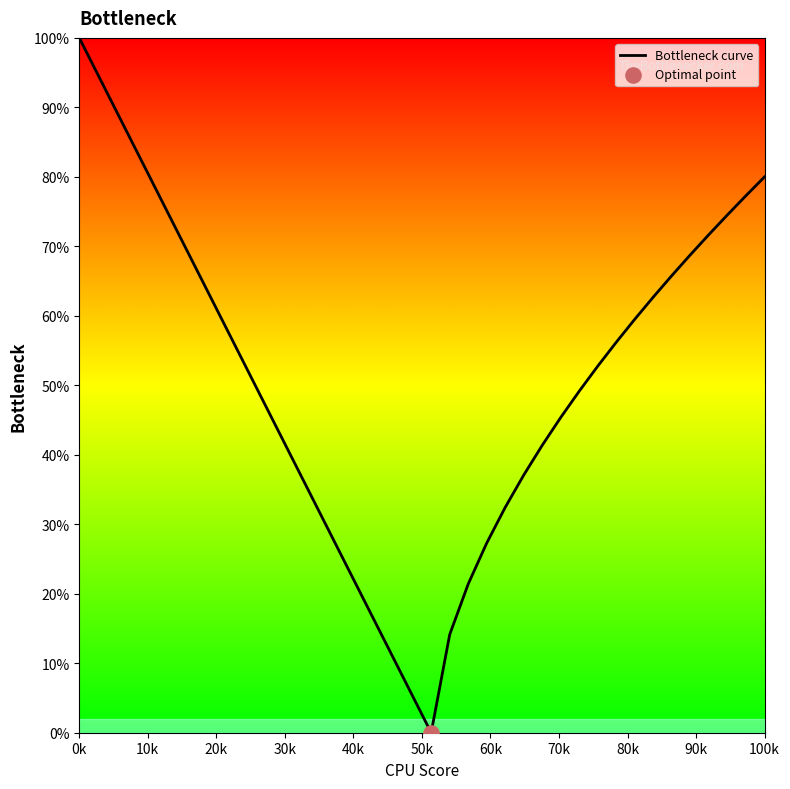

What is the difference between the maximum and minimum values?

100.0